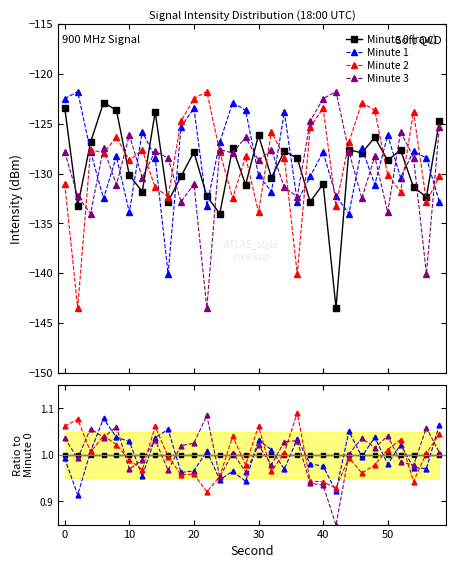

Reading right to left, what are all the values shown in this chart?

Minute 0 (raw): 1.0	1.0	1.0	1.0	1.0	1.0	1.0	1.0	1.0	1.0	1.0	1.0	1.0	1.0	1.0	1.0	1.0	1.0	1.0	1.0	1.0	1.0	1.0	1.0	1.0	1.0	1.0	1.0	1.0	1.0
Minute 1: 1.1	1.0	1.0	1.0	1.0	1.0	1.0	1.1	0.9	1.0	1.0	1.0	1.0	1.0	1.0	0.9	1.0	0.9	1.0	1.0	1.0	1.1	1.0	1.0	1.0	1.0	1.1	1.0	0.9	1.0
Minute 2: 1.0	1.0	0.9	1.0	1.0	1.0	1.0	1.0	0.9	0.9	0.9	1.1	1.0	1.0	1.1	1.0	1.0	1.0	0.9	1.0	1.0	1.0	1.1	1.0	1.0	1.0	1.0	1.0	1.1	1.1
Minute 3: 1.0	1.1	1.0	1.0	1.0	1.0	1.0	1.0	0.8	0.9	0.9	1.0	1.0	1.0	1.0	1.0	1.0	1.0	1.1	1.0	1.0	1.0	1.0	1.0	1.0	1.1	1.0	1.1	1.0	1.0